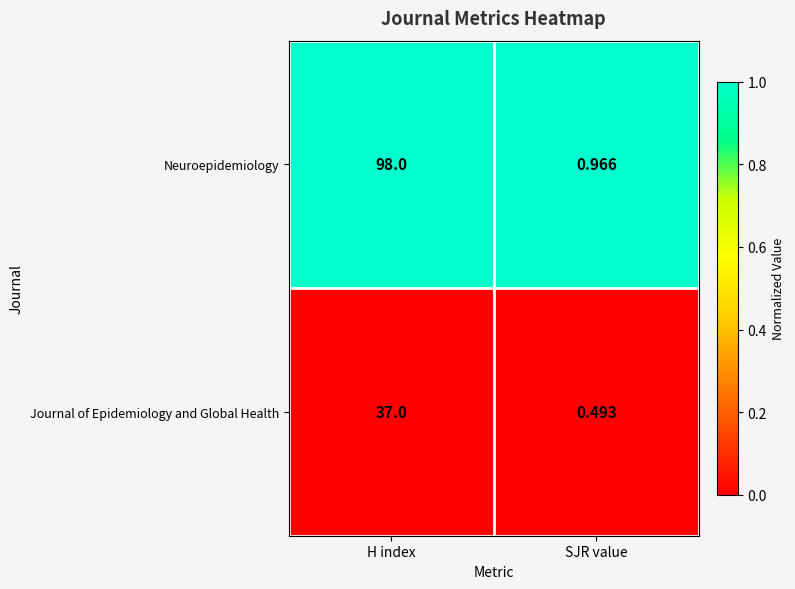

Which category has the lowest value in the Neuroepidemiology series?

SJR value